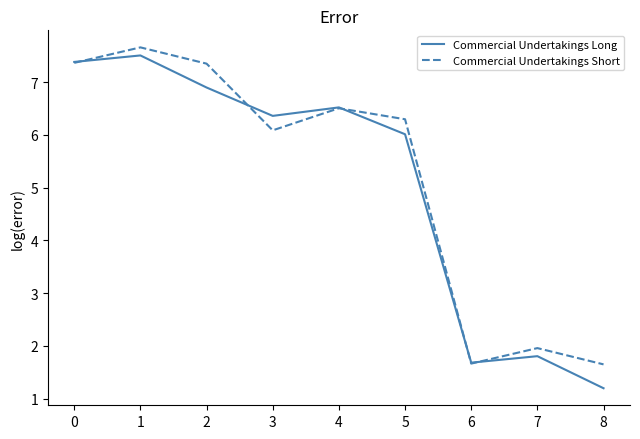

What are all the series names shown in the legend?

Commercial Undertakings Long, Commercial Undertakings Short